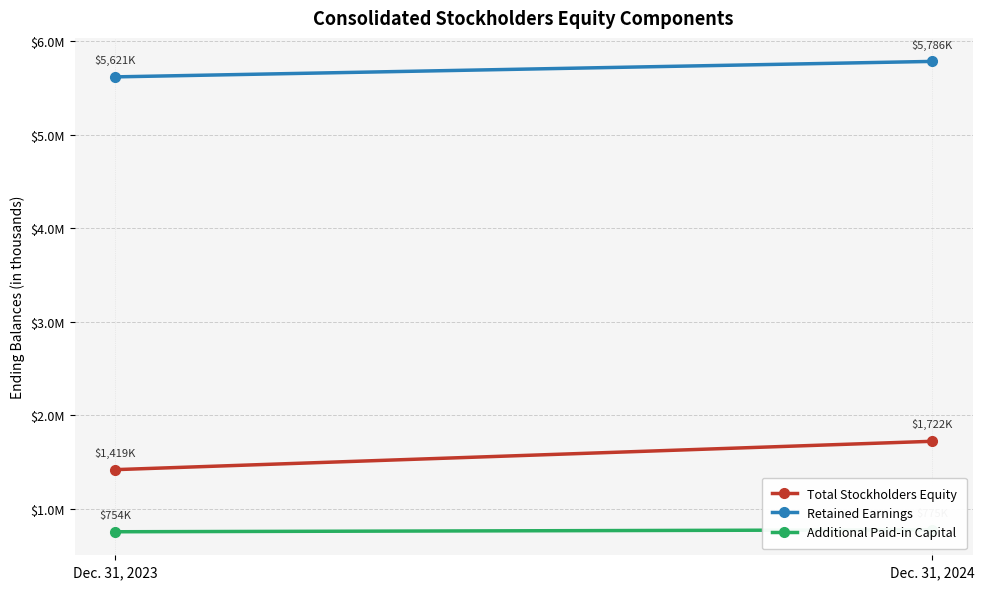

True or false: Retained Earnings has a value of 5786337 at Dec. 31, 2024.

True